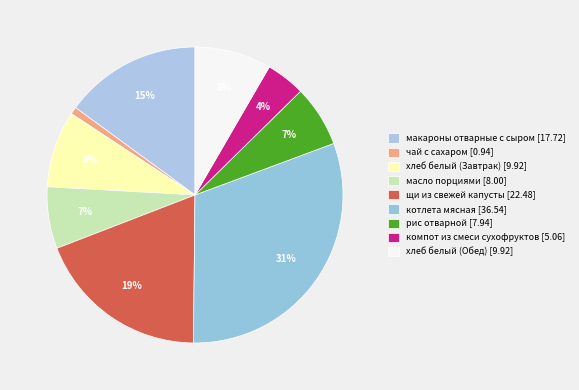

Which category has the biggest portion of the pie?

котлета мясная